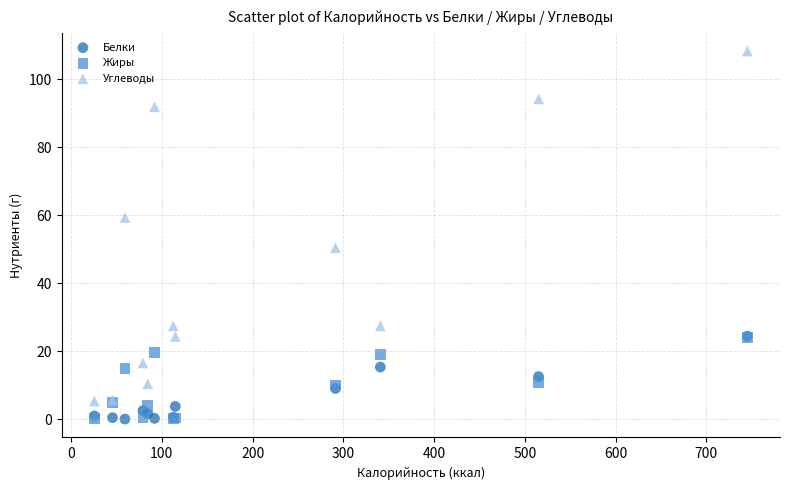

Which series has the largest Y range (max minus min)?

Углеводы